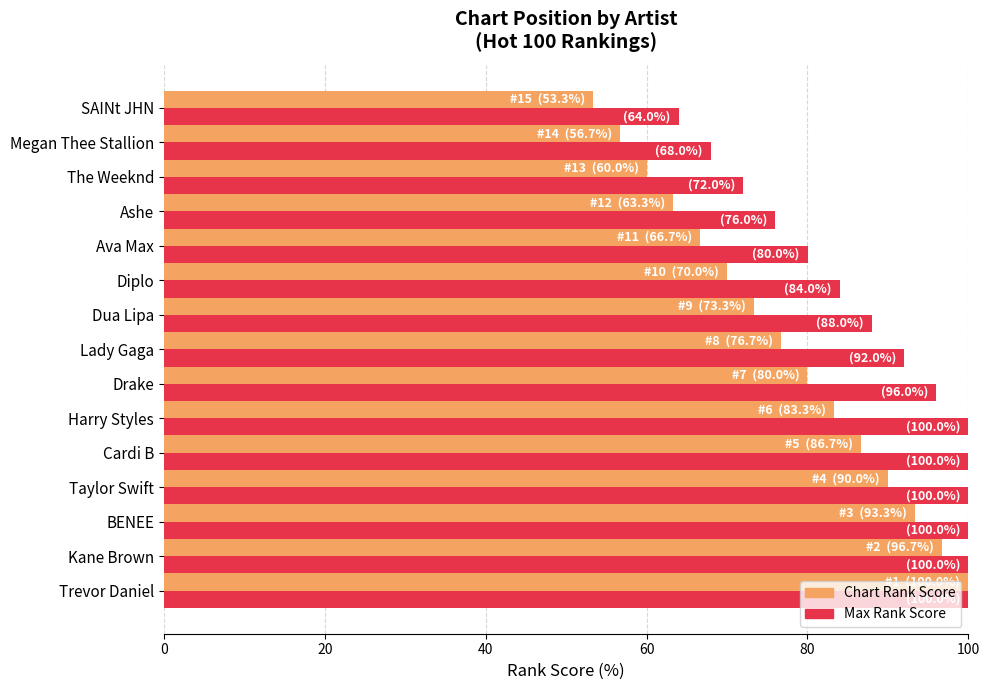

Which series has the largest total across all categories?

Max Rank Score